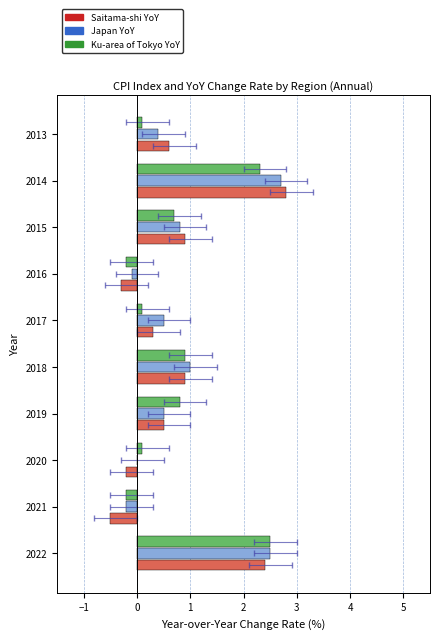

What is the average value of the Saitama-shi YoY series?

0.7